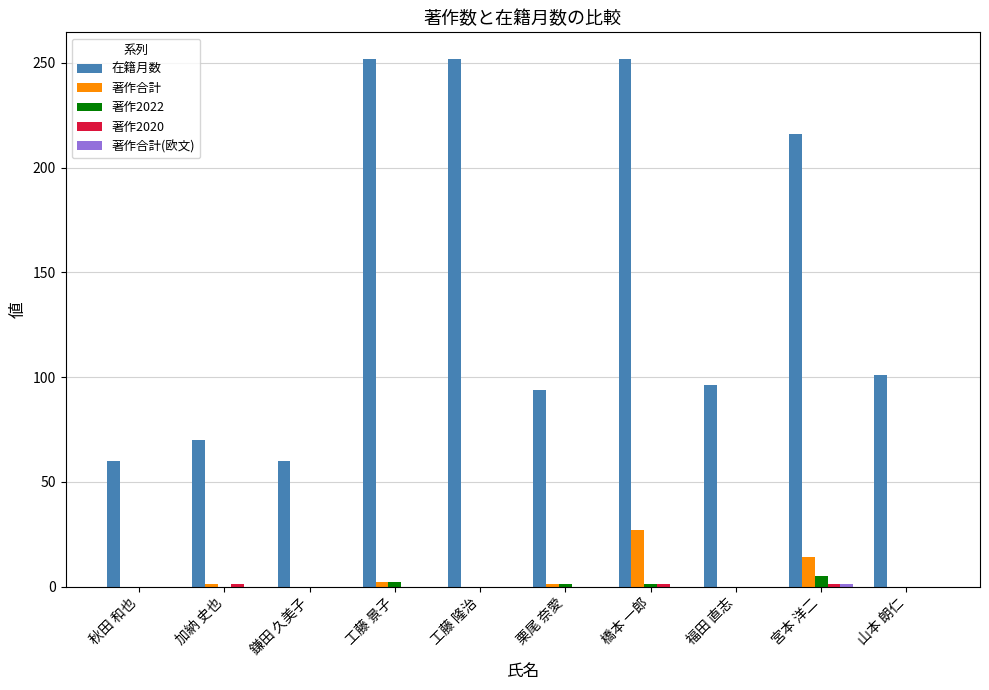

What is the maximum value for 在籍月数?

252